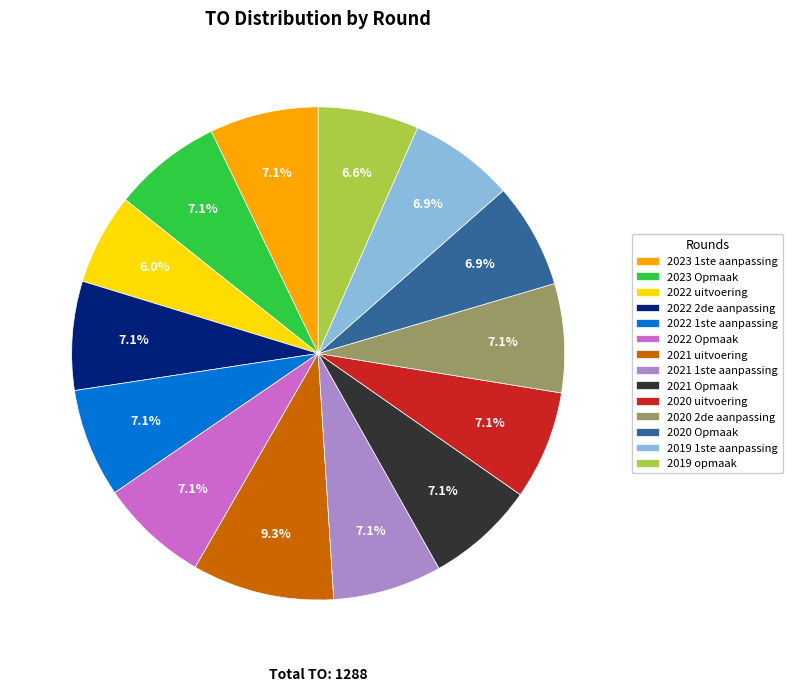

How much of the chart is everything except 2023 1ste aanpassing?

92.9%